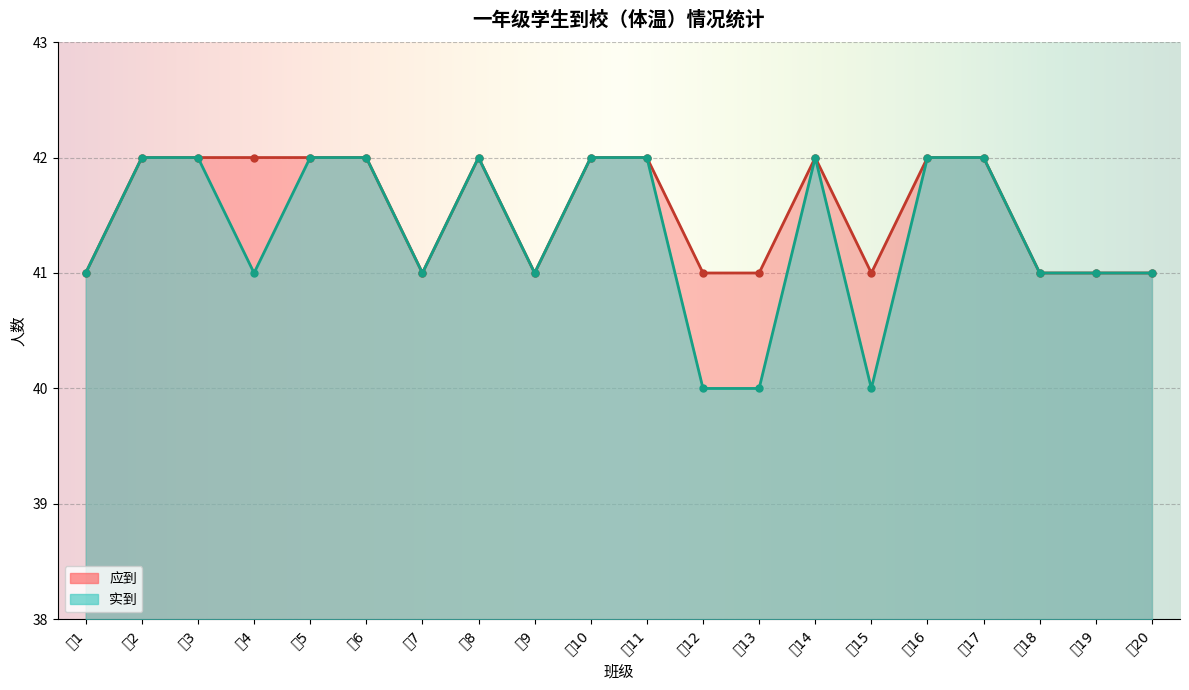

The 应到 series shows 25 at 一13. True or false?

False